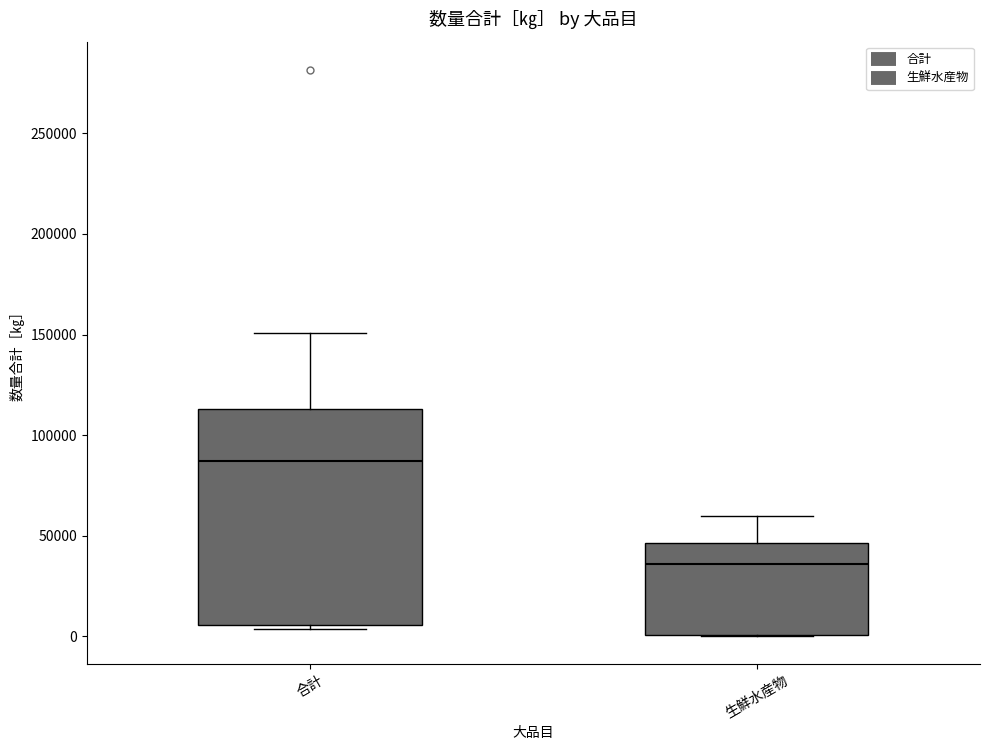

Comparing the boxes themselves (not the whiskers), which one is the tallest?

合計